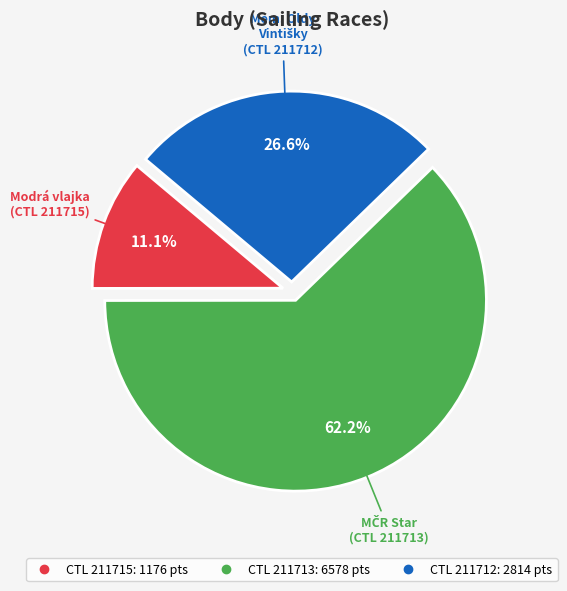

Does any single category account for the majority?

Yes